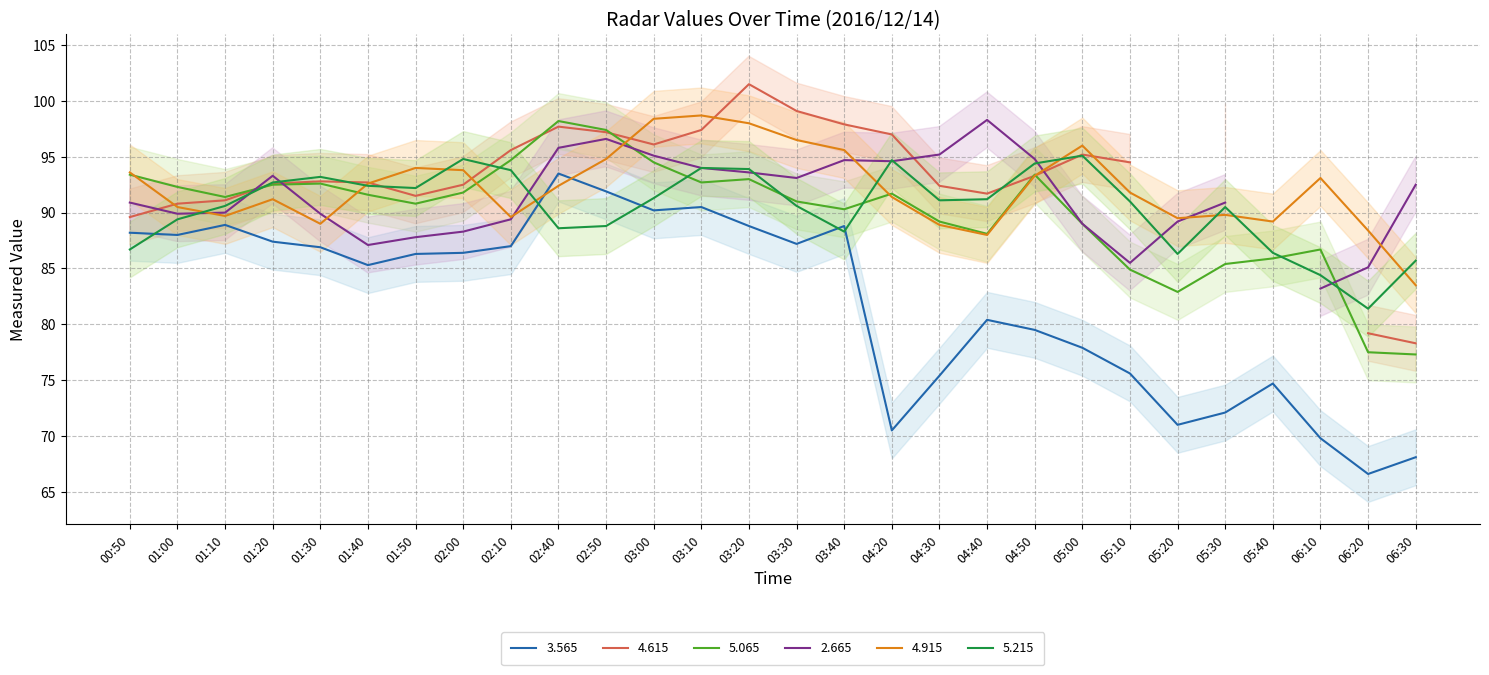

After their last crossing, which series has the higher values: 4.915 or 5.065?

4.915